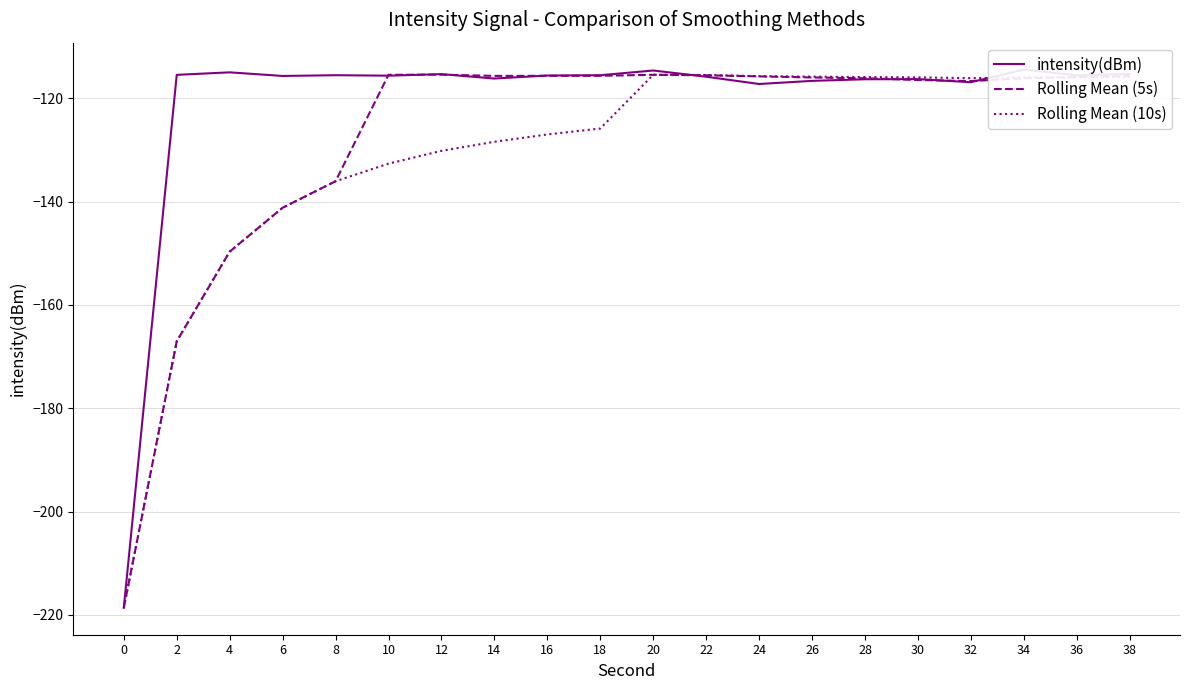

Is it true that Rolling Mean (5s) equals -115.8 at 24?

True